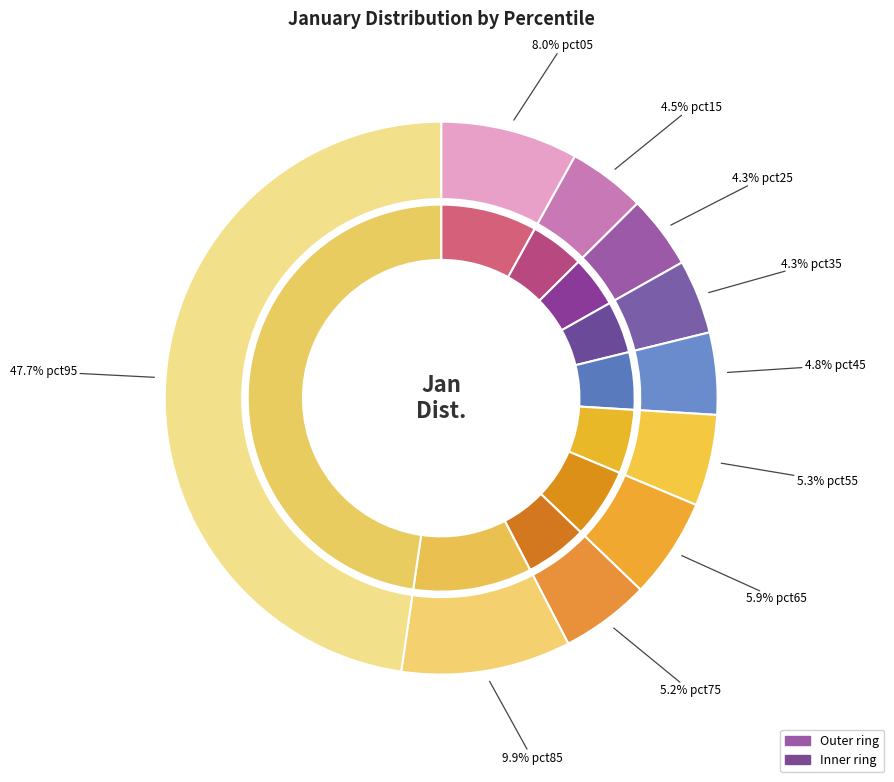

How many segments does this pie chart have?

10